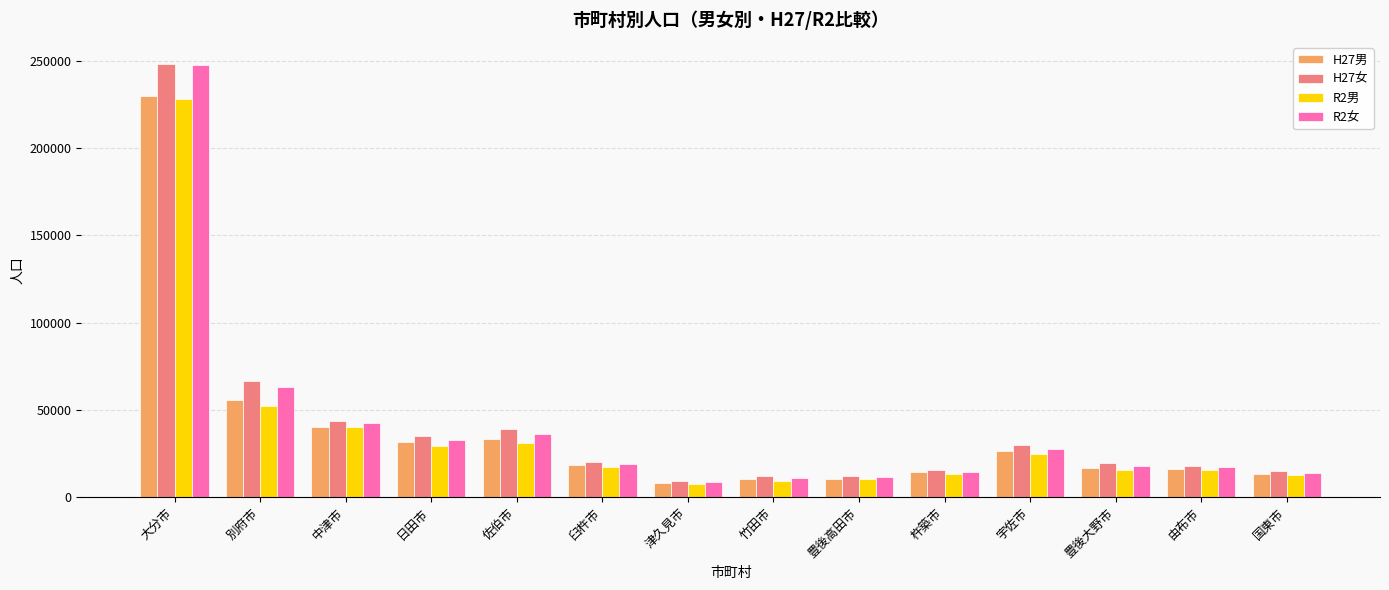

What is the maximum value shown in the chart?

248302